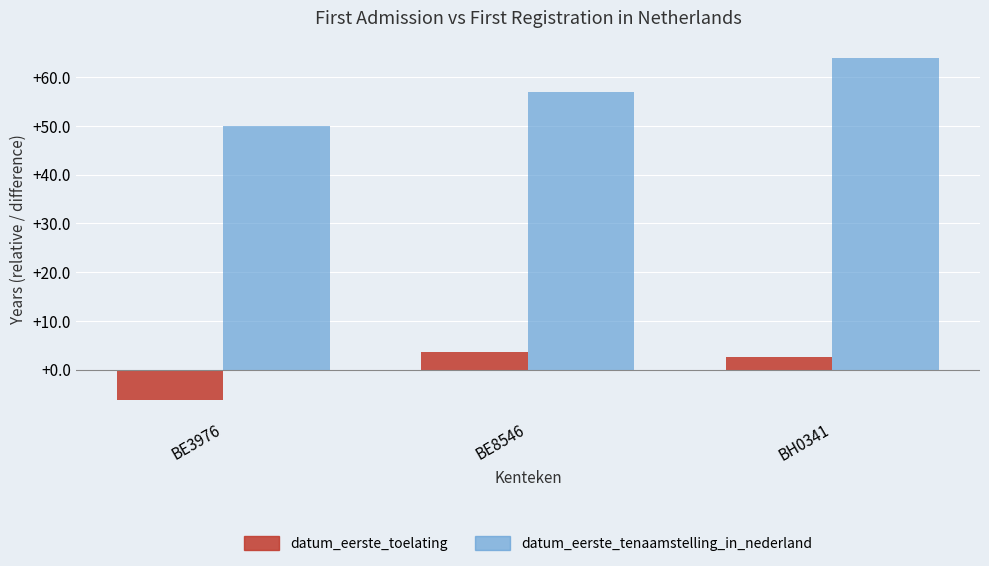

What is the sum of the datum_eerste_toelating values at BE3976 and BE8546?

-2.7